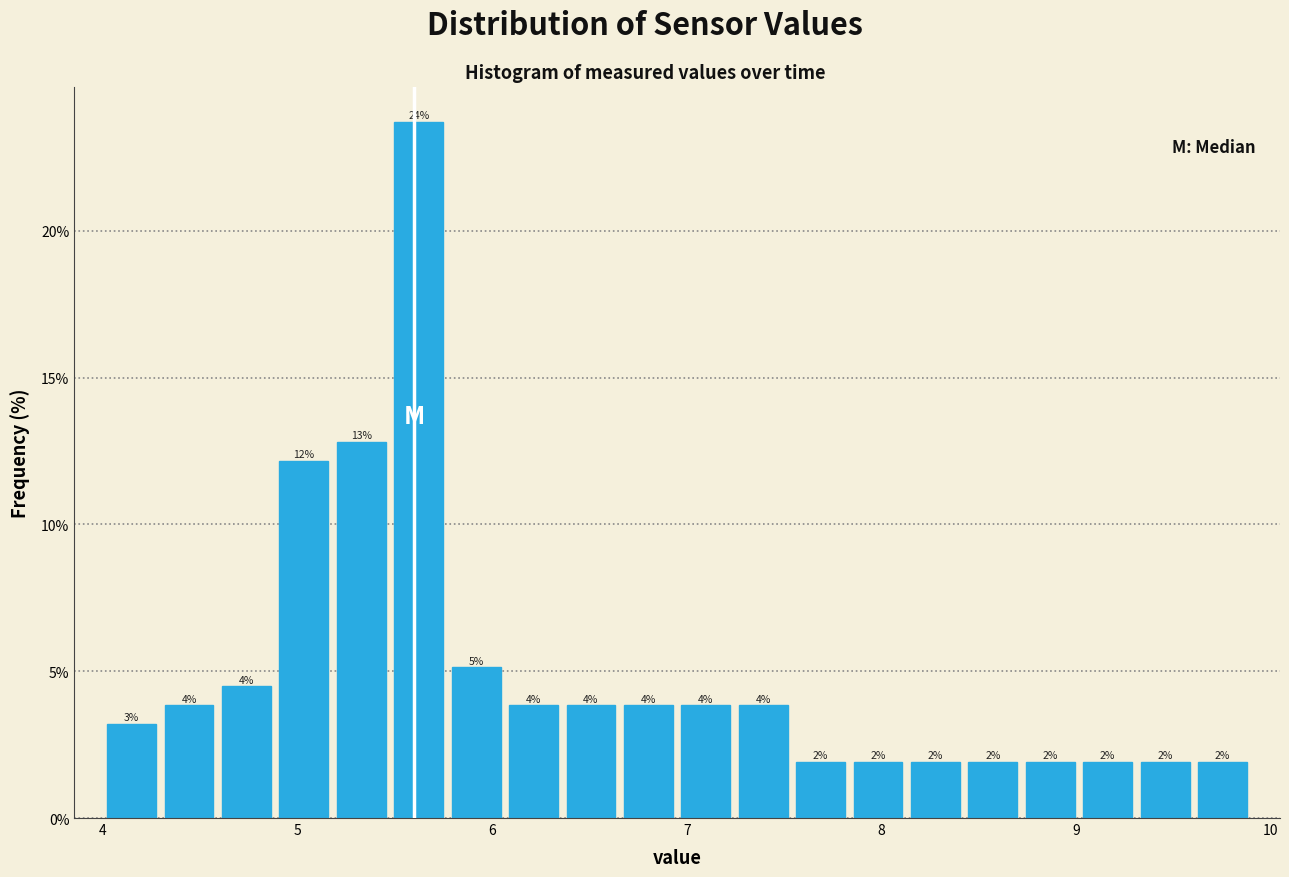

Around what value on the x-axis is the tallest bar? Give the approximate position of its centre, as read against the axis.

5.6